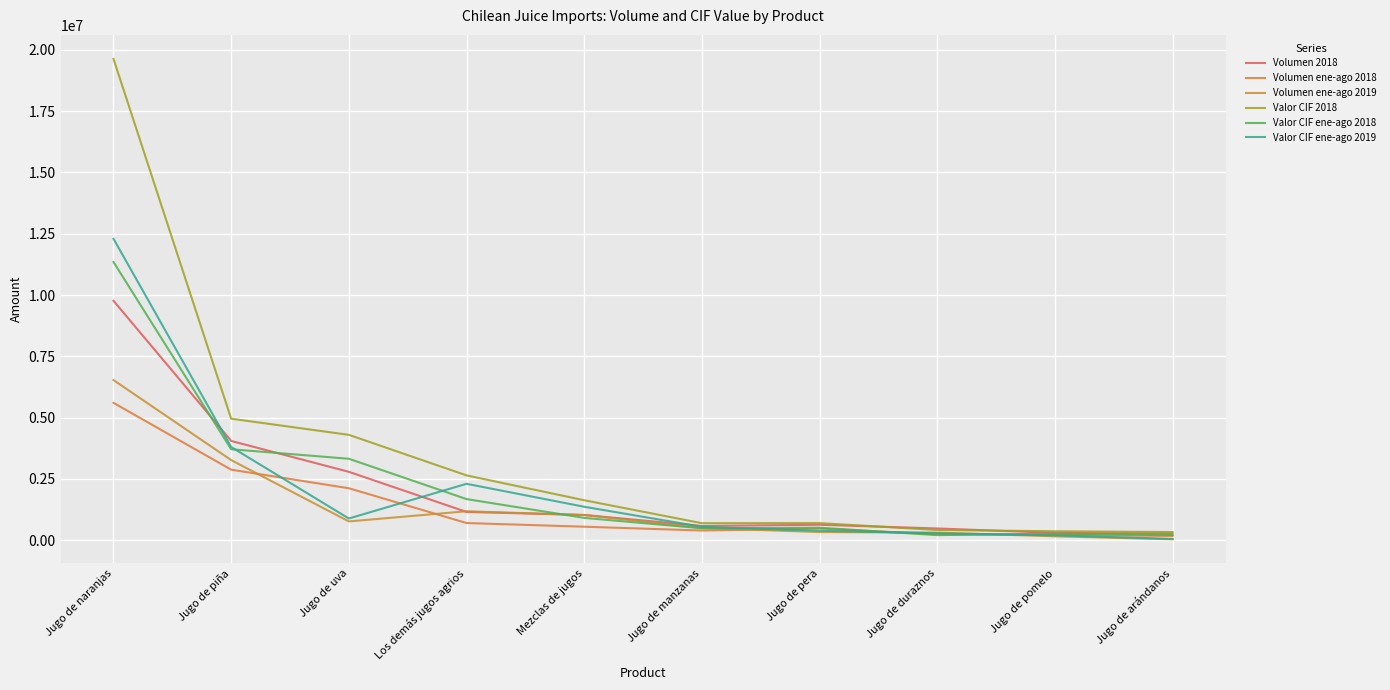

How many categories are shown in the chart?

10